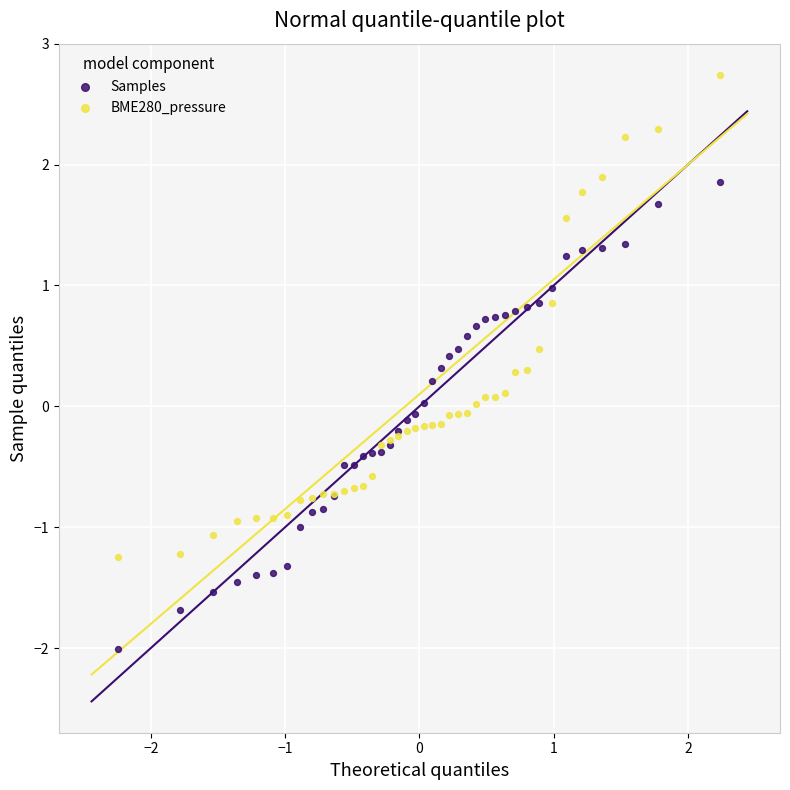

Which series reaches the minimum Y coordinate?

Samples